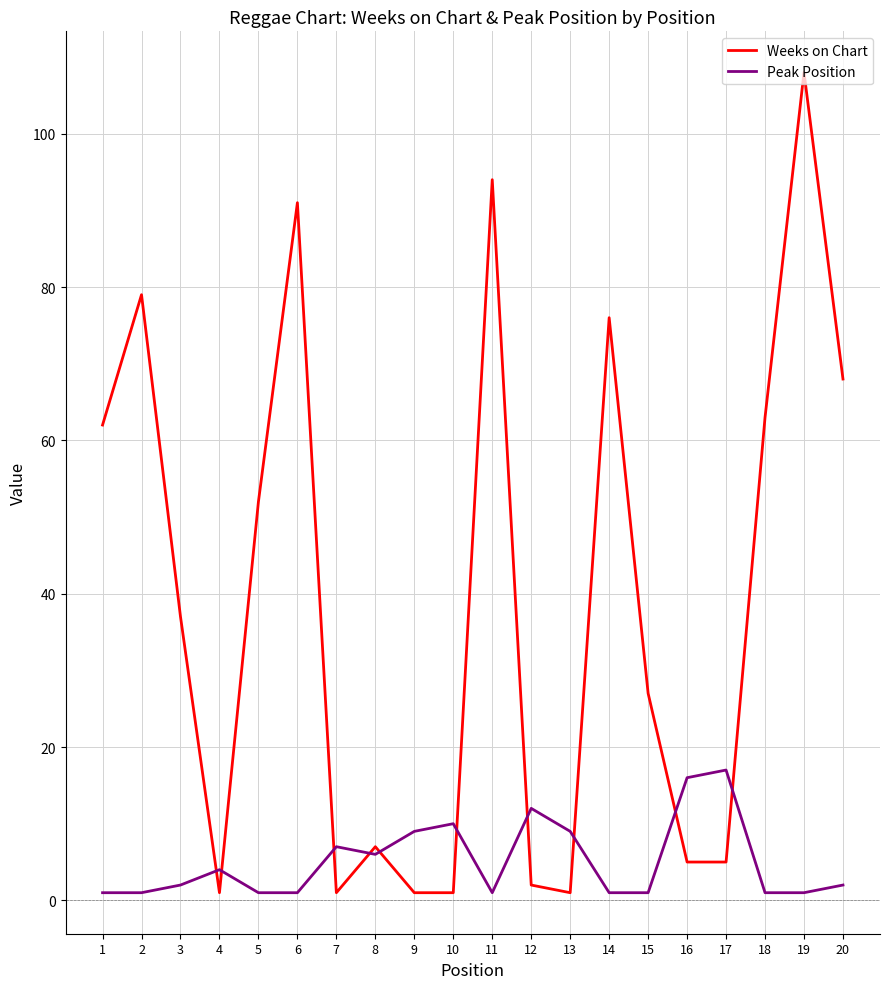

True or false: Weeks on Chart and Peak Position cross at least once.

True